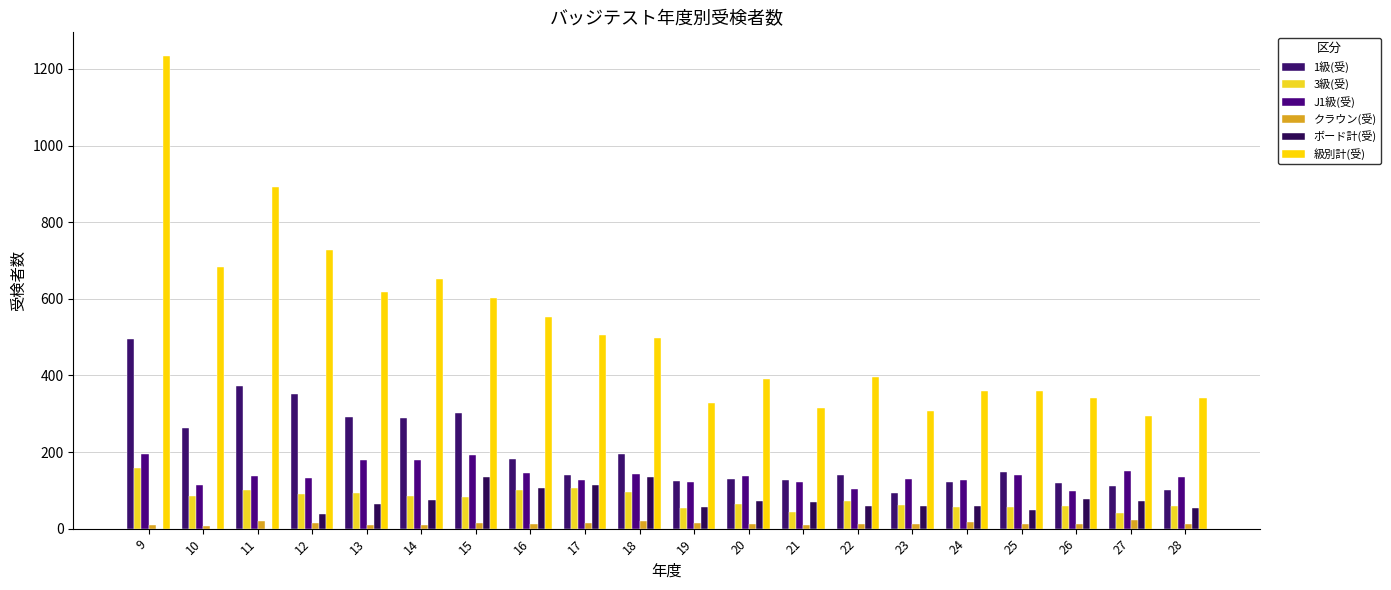

Does the chart contain stacked bars?

No